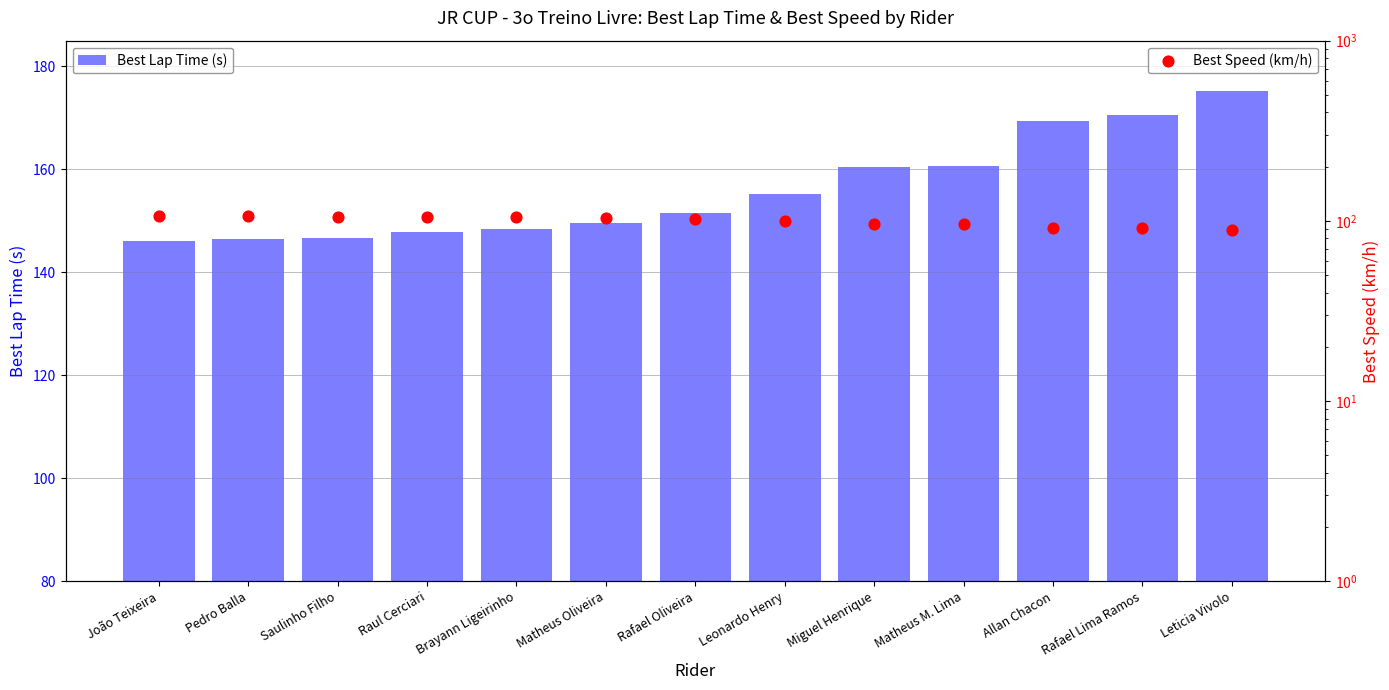

Which series contains the lowest Y value?

Best Speed (km/h)